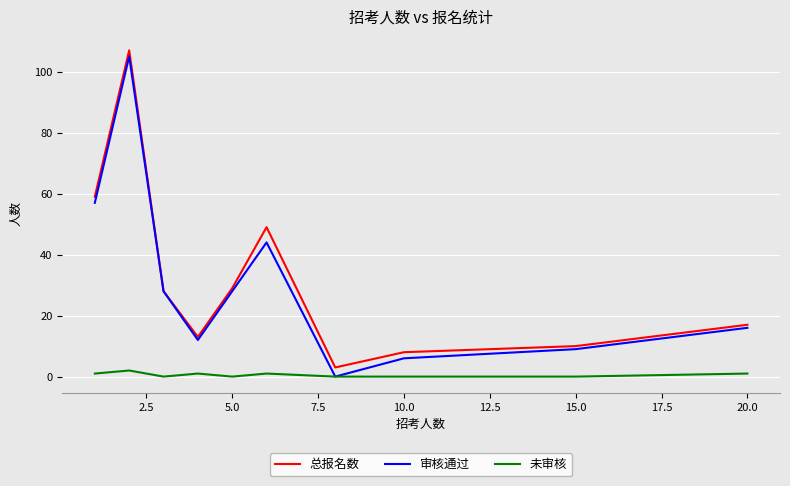

True or false: 总报名数 and 未审核 cross at least once.

False